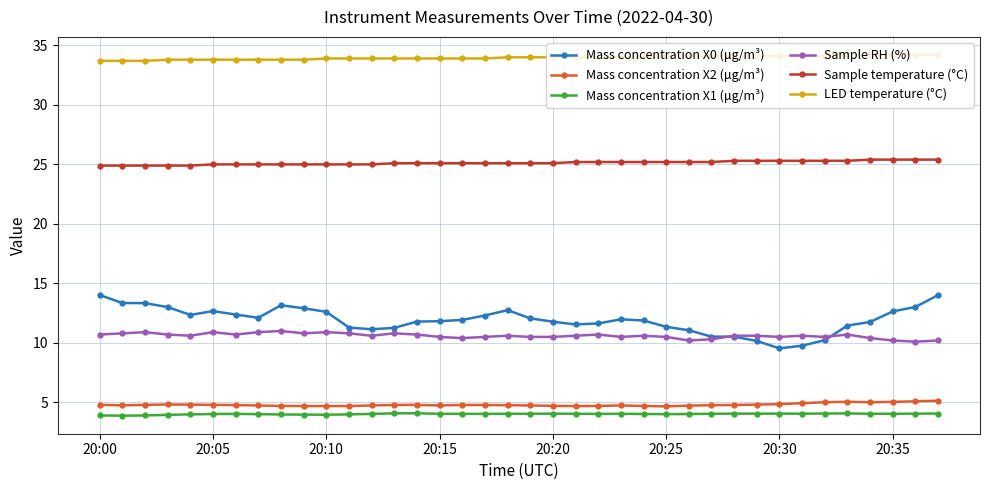

At how many categories does at least one series exceed 29?

38